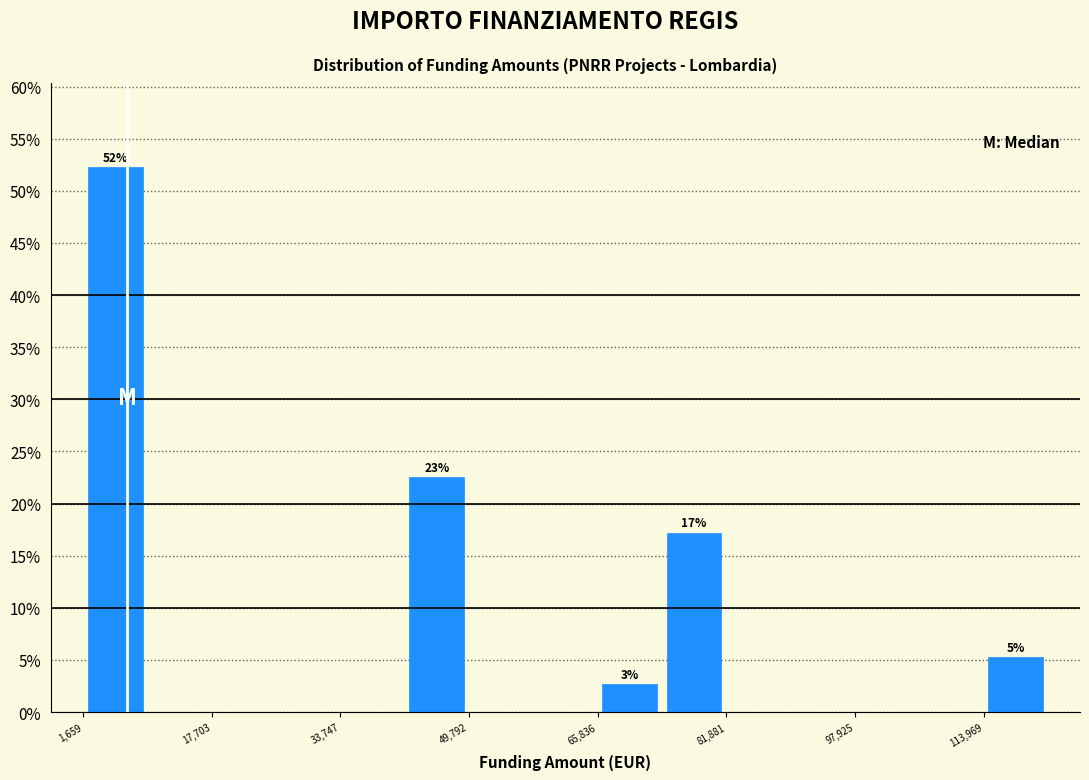

Which range on the x-axis has the tallest bar?

2000 to 10000